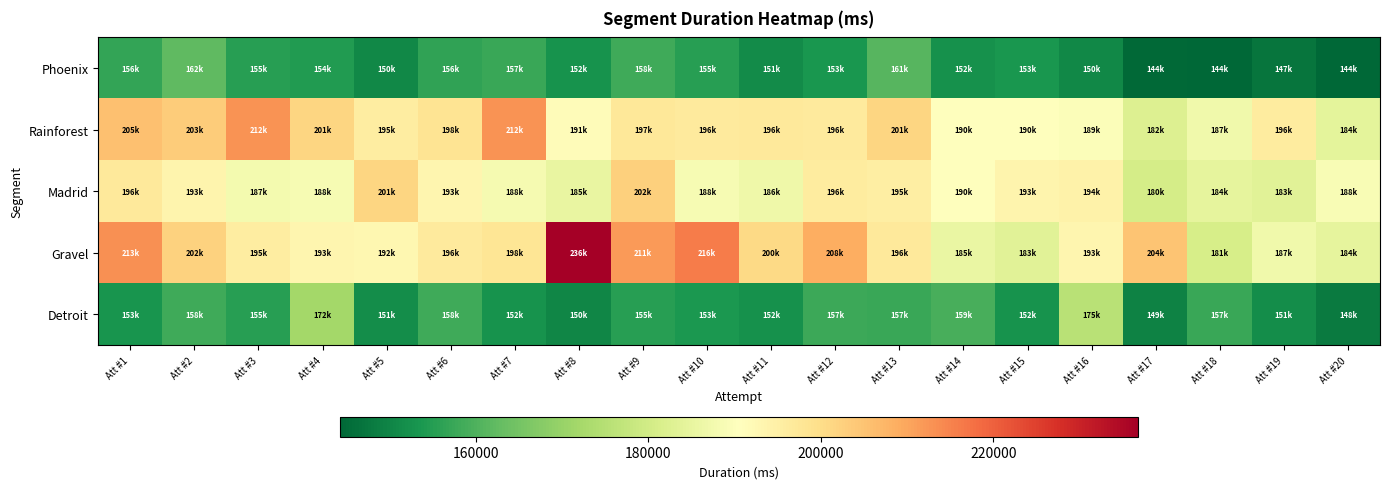

At how many categories does at least one series exceed 145621?

20